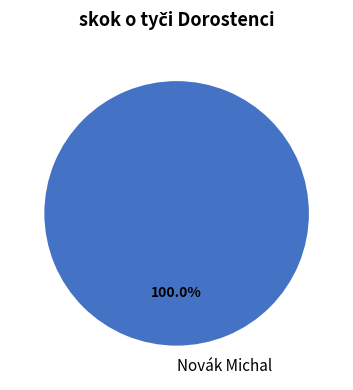

Is it true that Novák Michal is 100% of the pie?

True